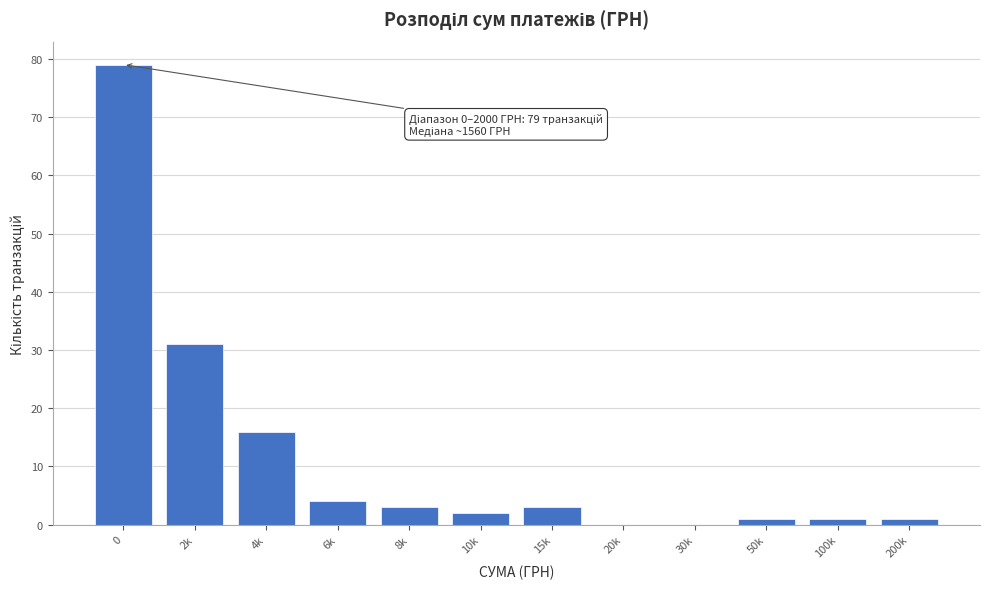

Reading left to right, list all the values displayed in this chart.

0=79	2k=31	4k=16	6k=4	8k=3	10k=2	15k=3	20k=0	30k=0	50k=1	100k=1	200k=1